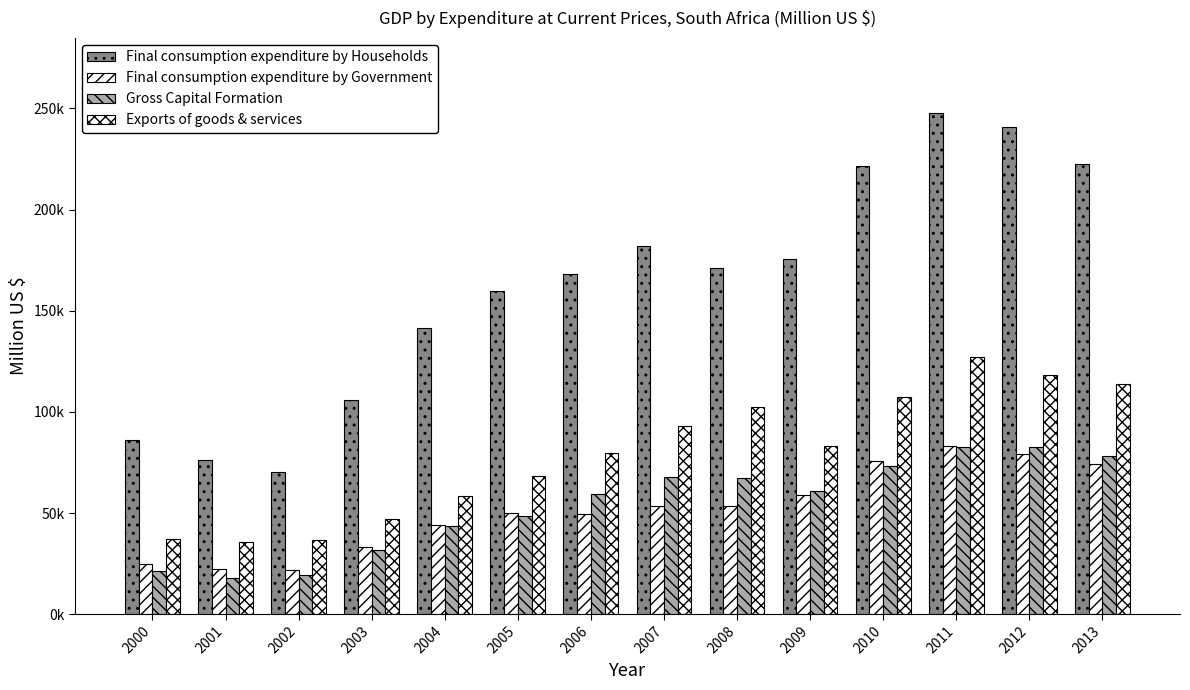

Where is Final consumption expenditure by Households nearest to the value 159042?

2005